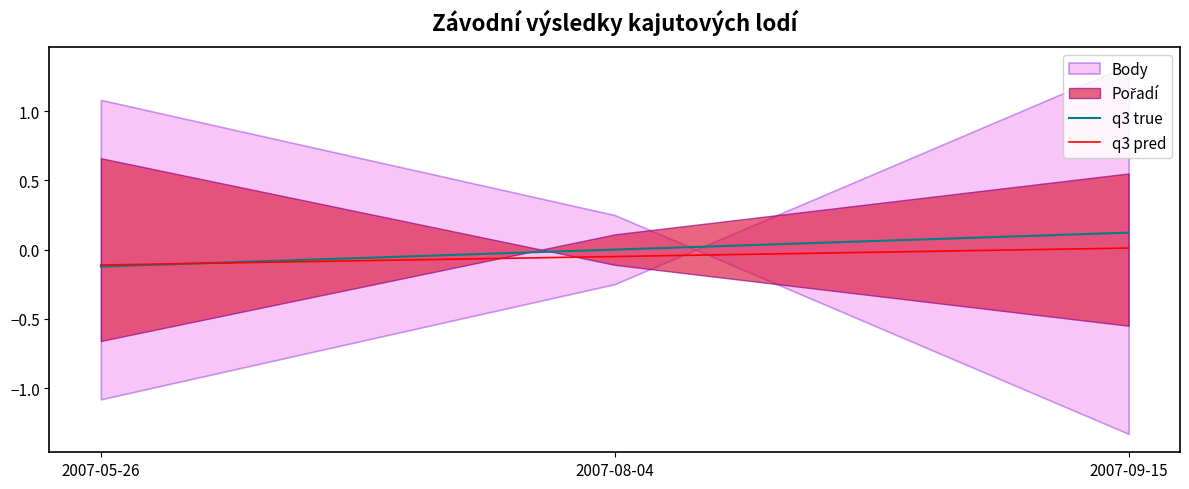

Where does the q3 pred series first go above 0?

2007-09-15